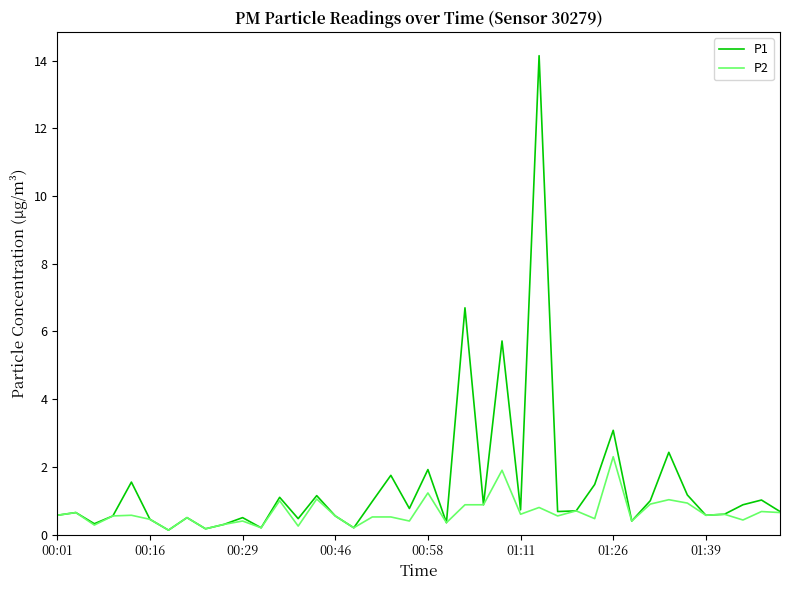

What is the greatest value displayed?

14.2